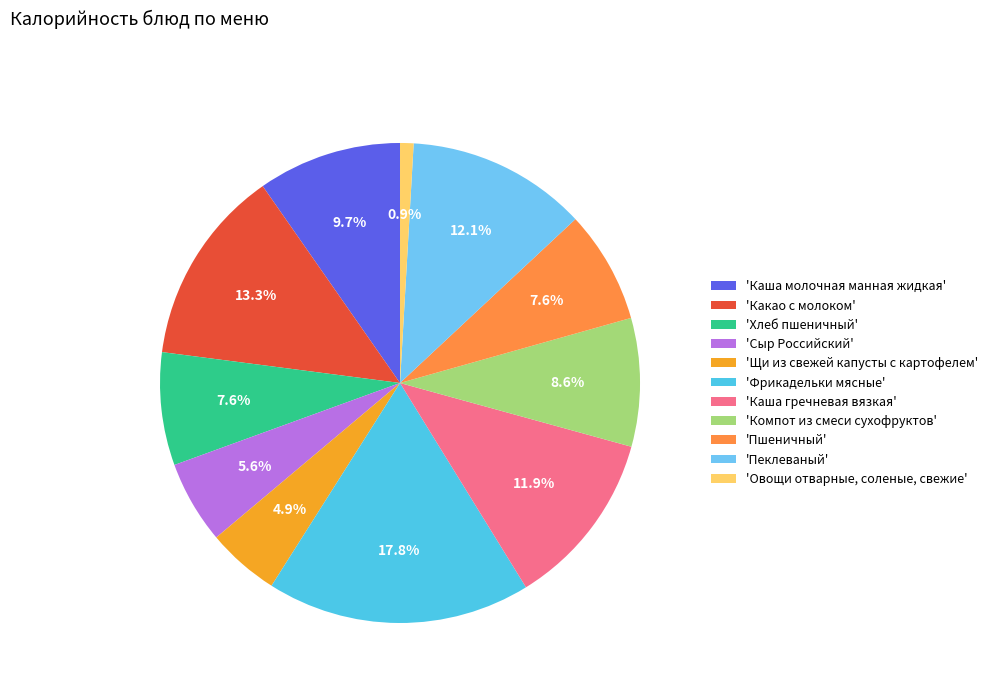

How many slices are in this pie chart?

11